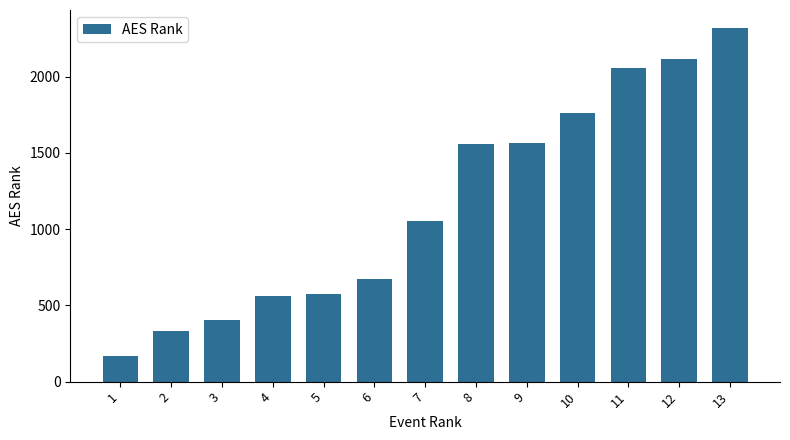

Is it true that the value at 4 is 561?

True